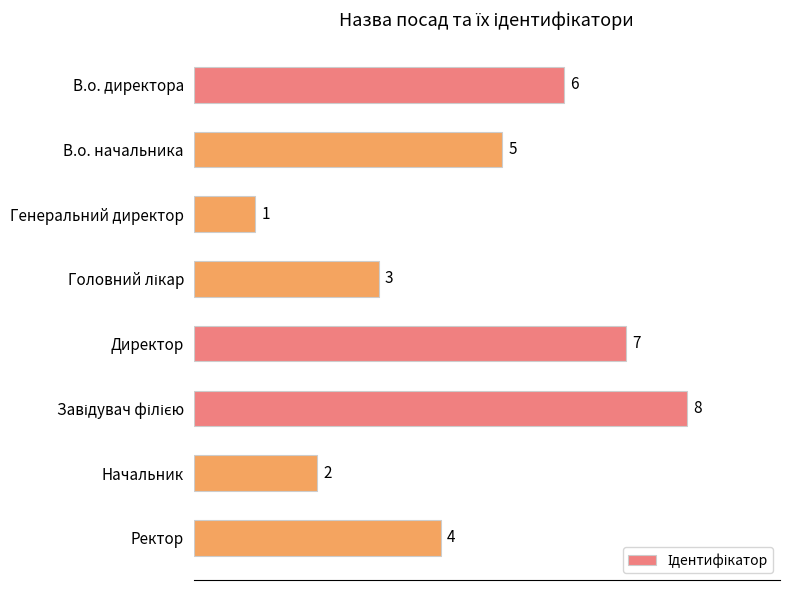

Are the bars grouped side by side (vs. stacked)?

No